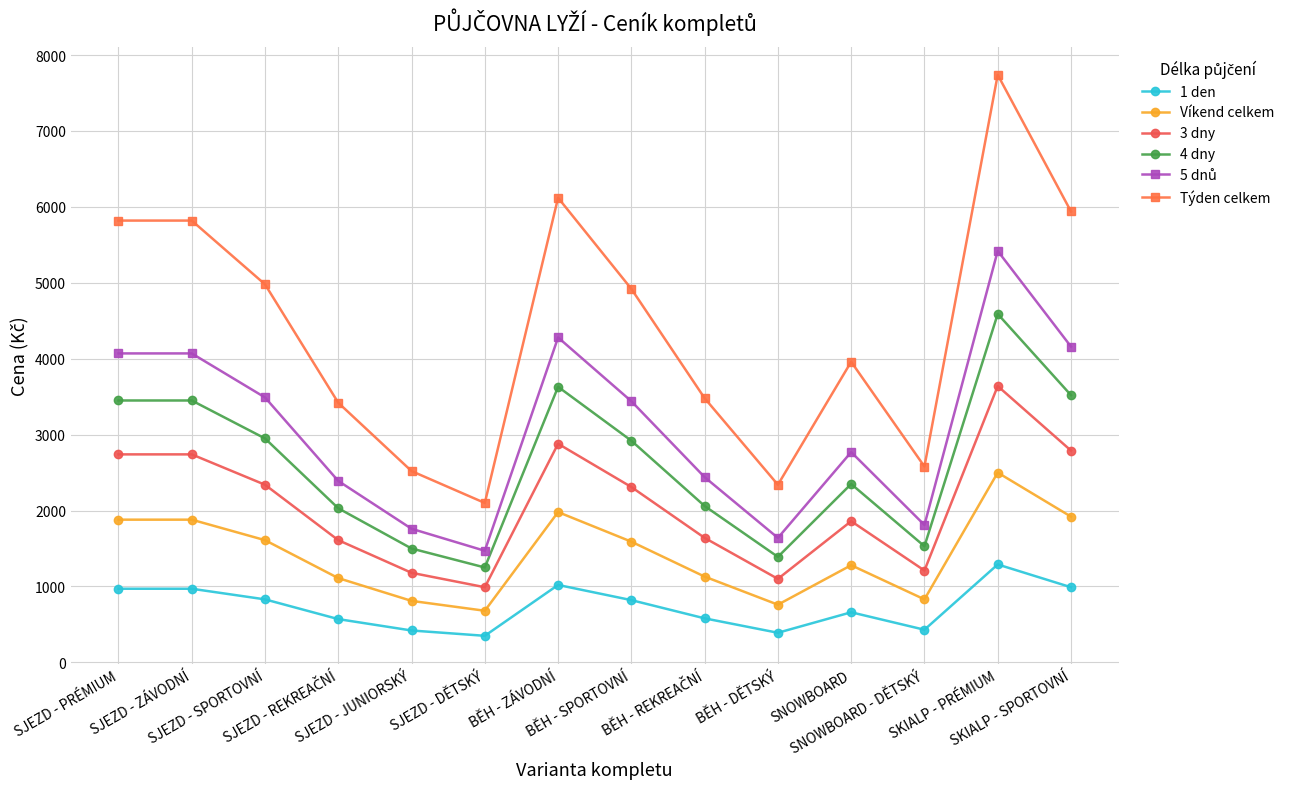

True or false: 3 dny and Týden celkem cross at least once.

False